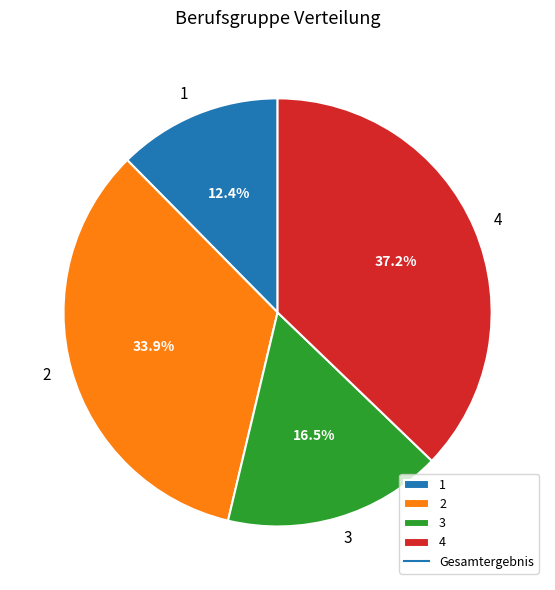

Which has a higher value, 2 or 1?

2